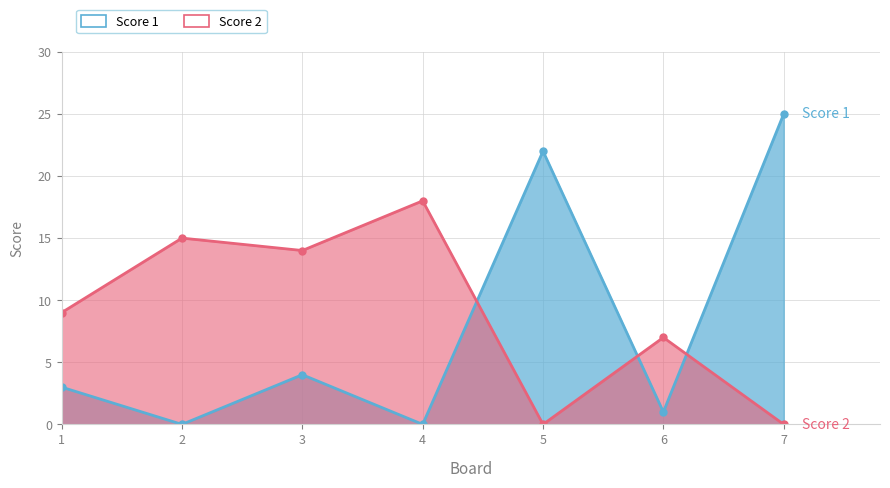

How many times do Score 1 and Score 2 cross each other?

3